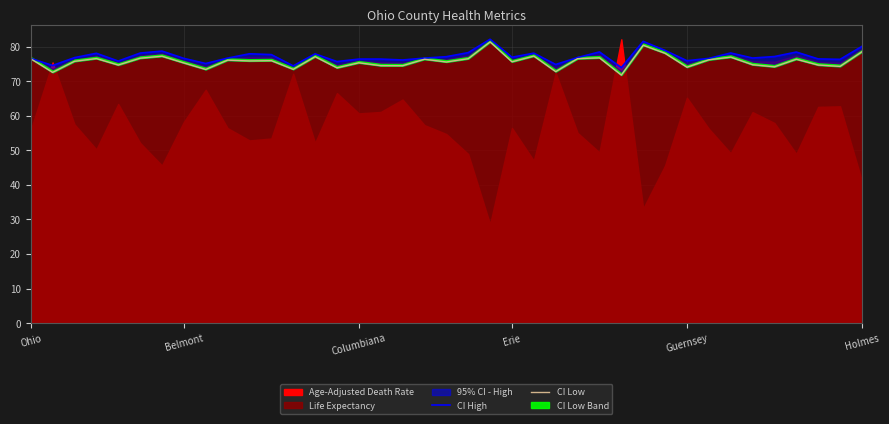

Is the value of CI Low at Belmont greater than the value of CI High at 17?

No